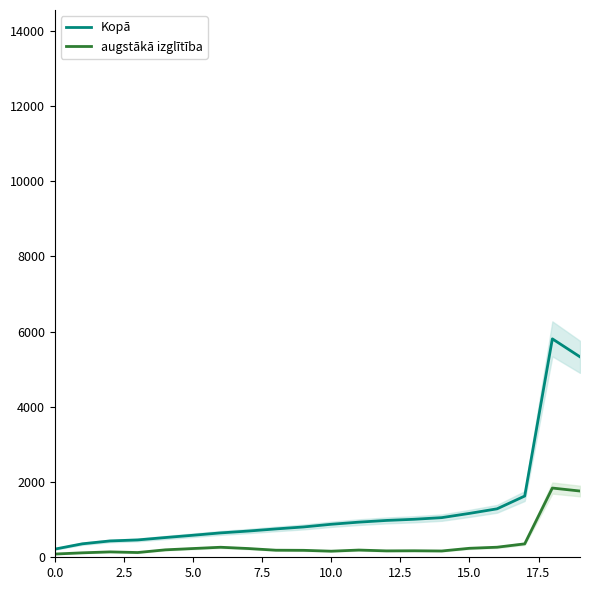

At which category is the sum across all series the highest?

18